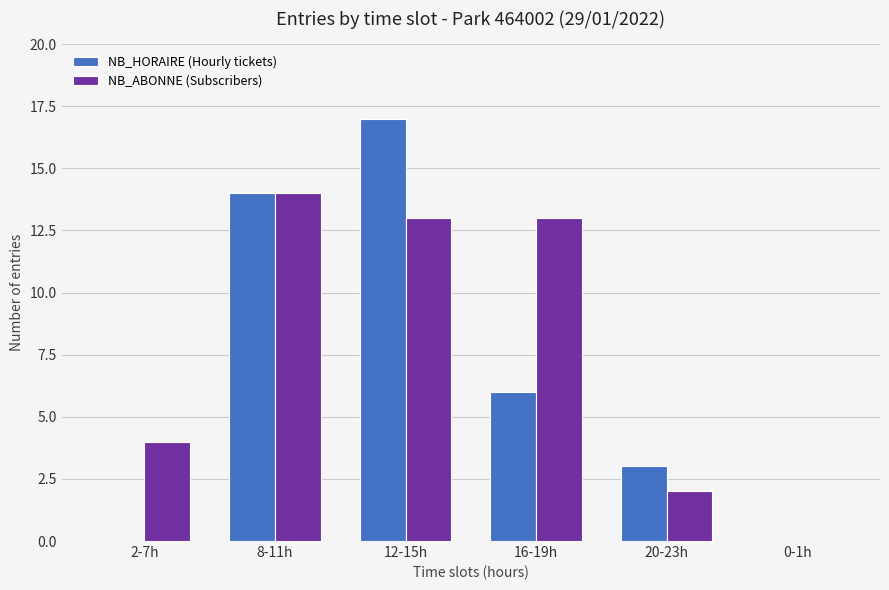

At which label is NB_ABONNE (Subscribers) closest to 7?

2-7h